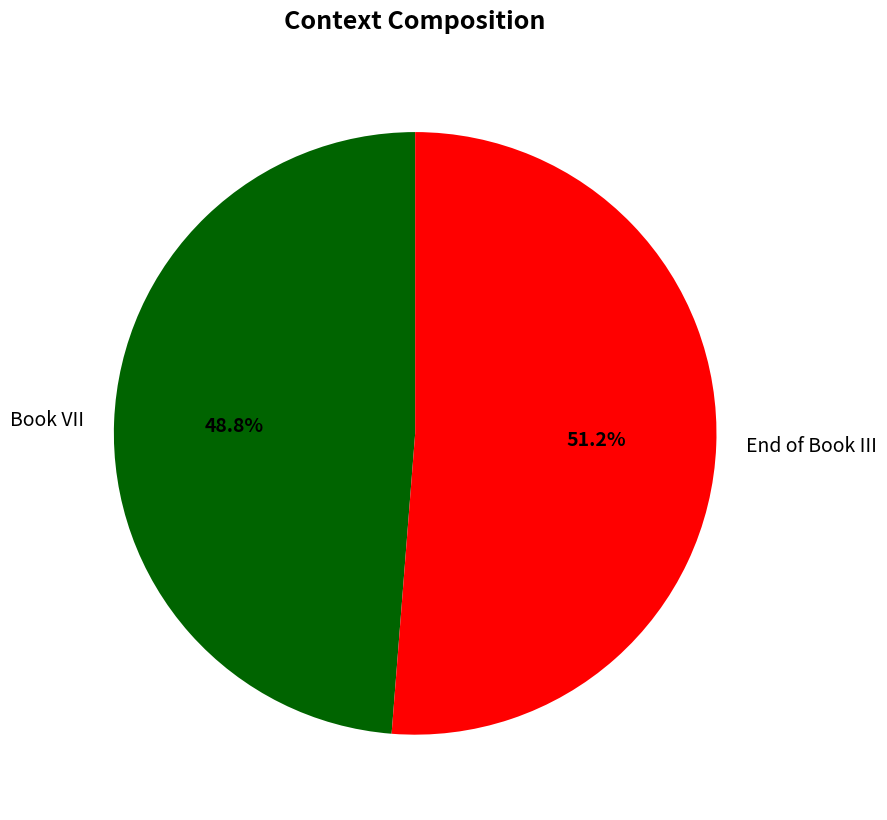

Which slice is the smallest?

Book VII